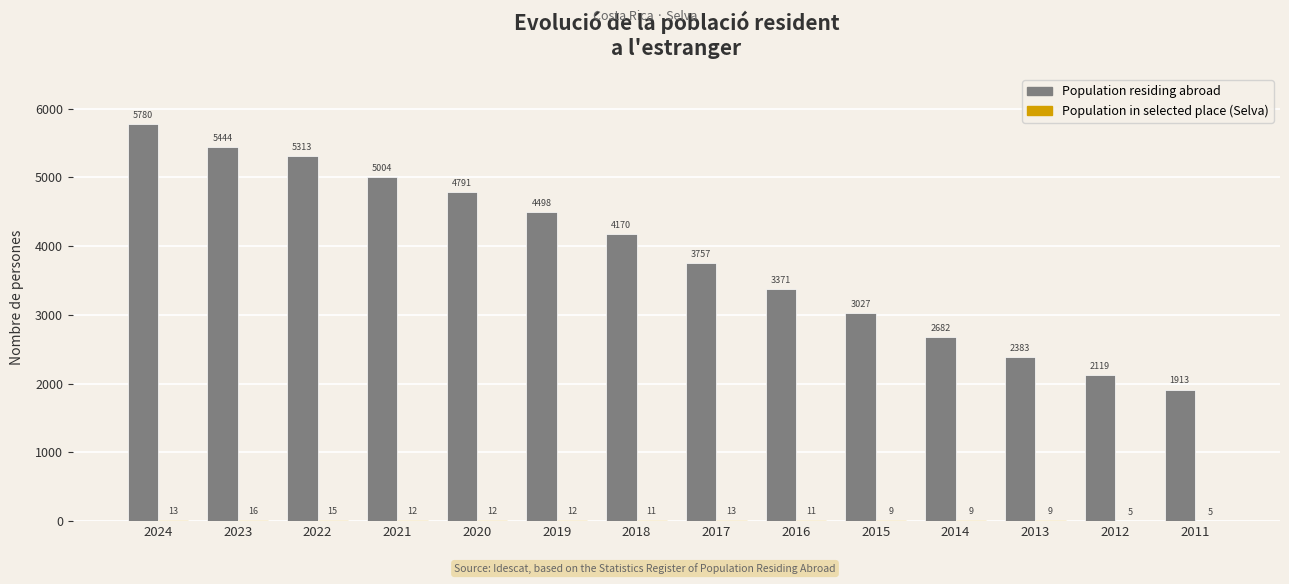

What is the maximum value shown in the chart?

5780